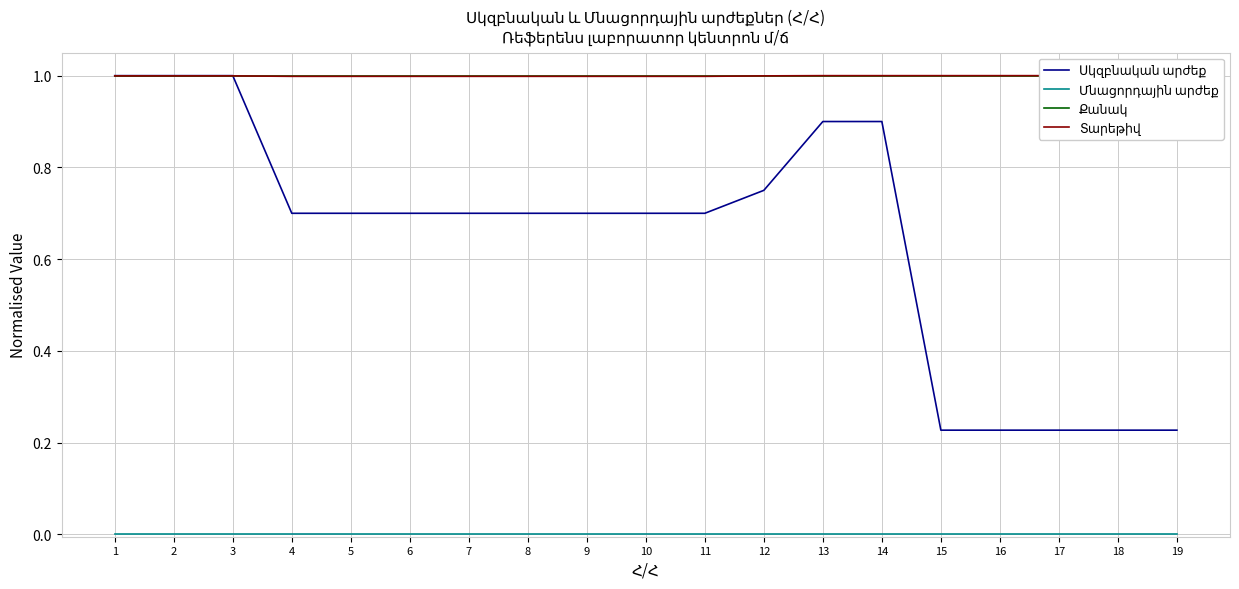

At which category is the sum across all series the highest?

1